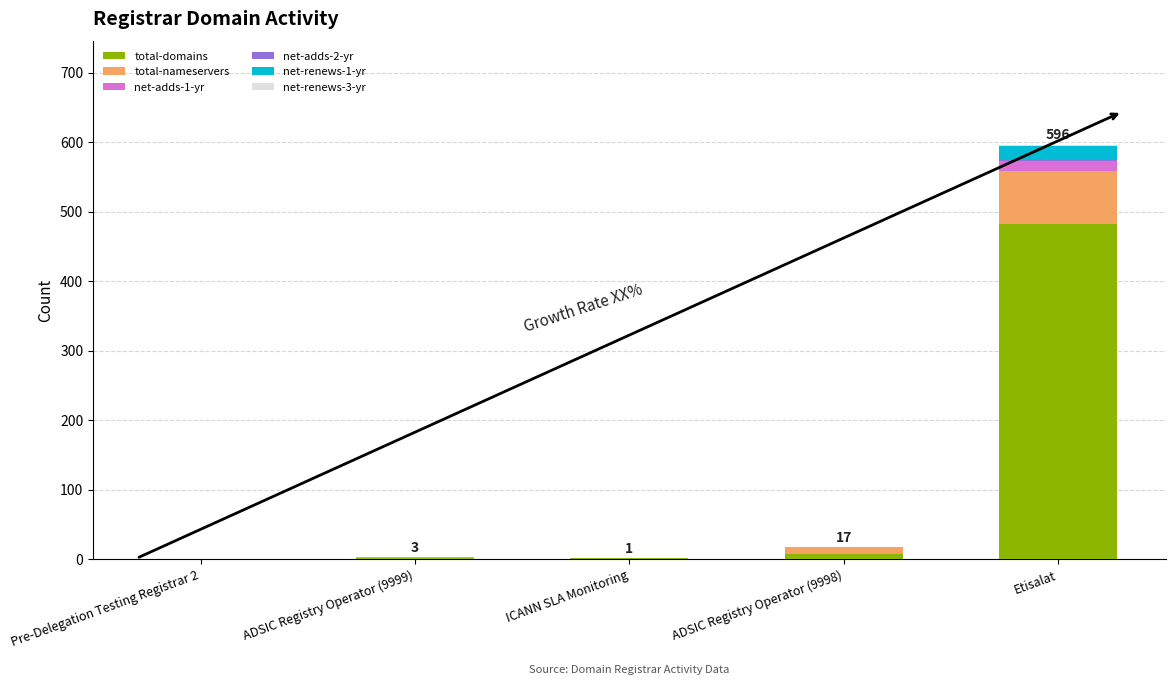

What is the highest value of the total-domains series?

482